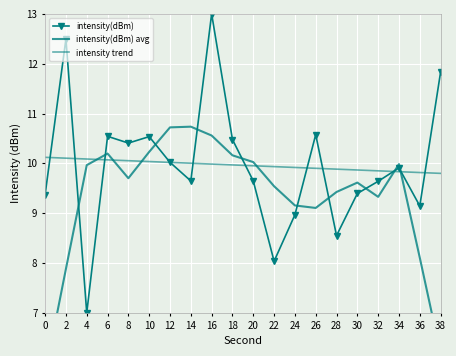

How many interior local valleys does the intensity(dBm) avg series have?

3